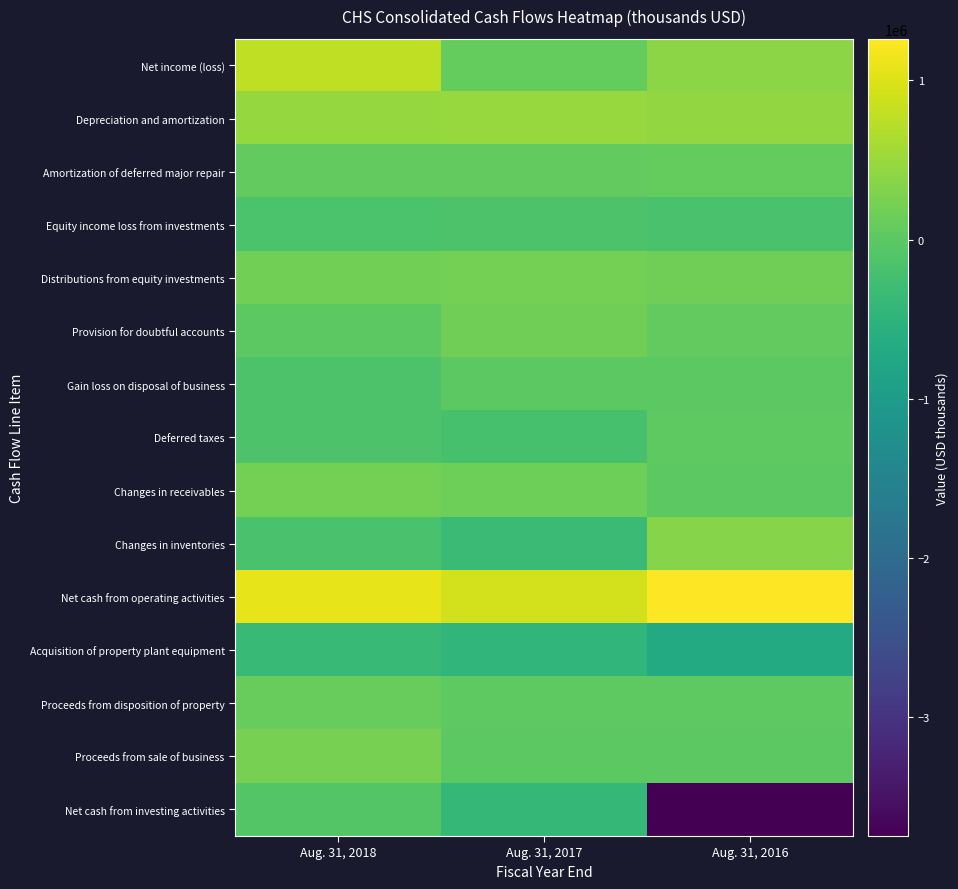

Rank the series by their maximum value, from highest to lowest.

Net cash from operating activities, Net income (loss), Depreciation and amortization, Changes in inventories, Proceeds from sale of business, Distributions from equity investments, Changes in receivables, Provision for doubtful accounts, Proceeds from disposition of property, Amortization of deferred major repair, Deferred taxes, Gain loss on disposal of business, Net cash from investing activities, Equity income loss from investments, Acquisition of property plant equipment